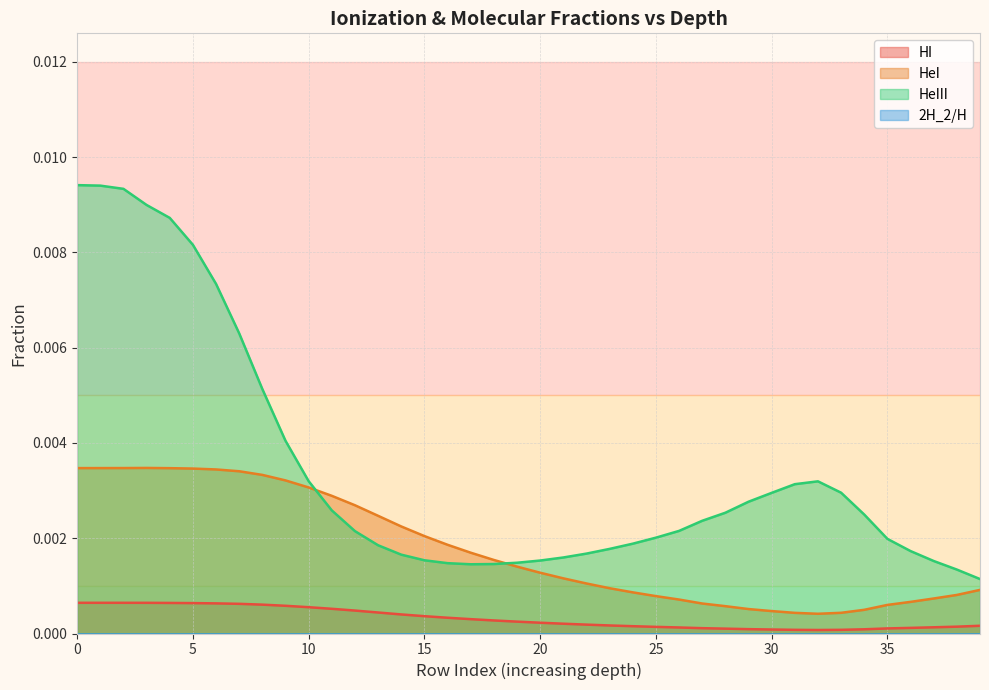

At 0, list the series in order from largest to smallest.

HeIII, HeI, HI